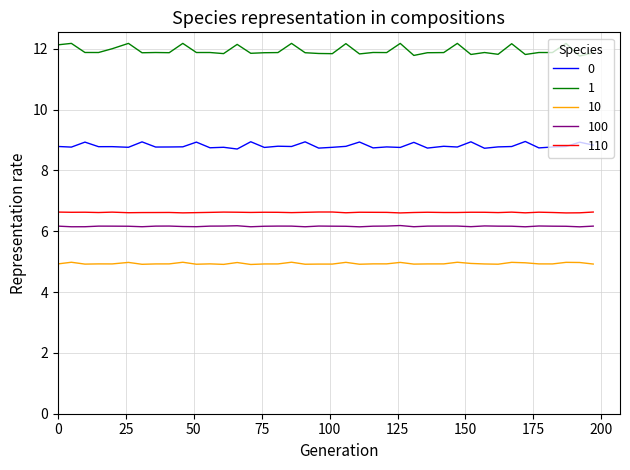

What is the minimum value for 100?

6.1